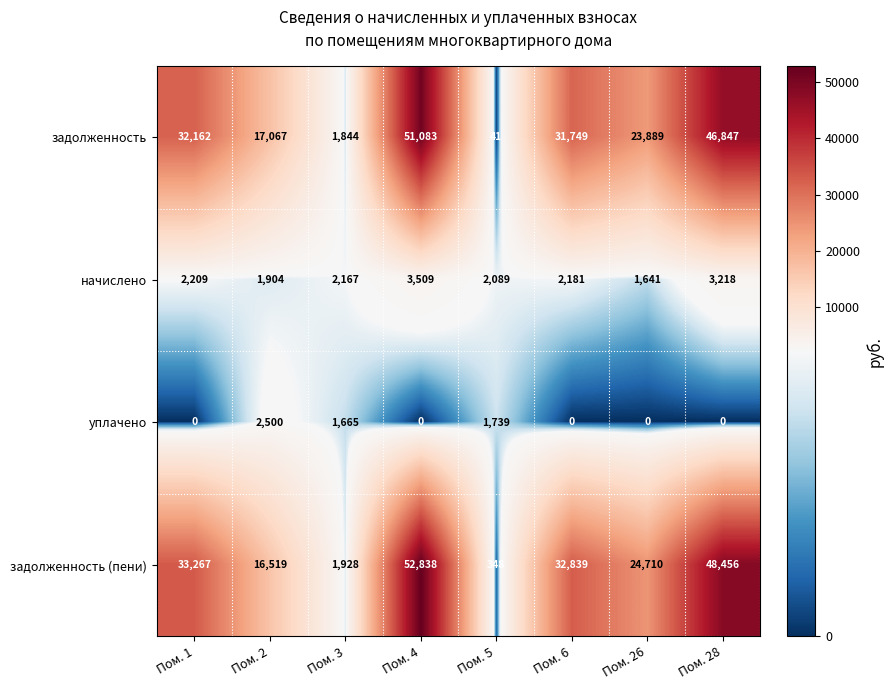

What is the difference between the maximum and minimum values in the уплачено series?

2500